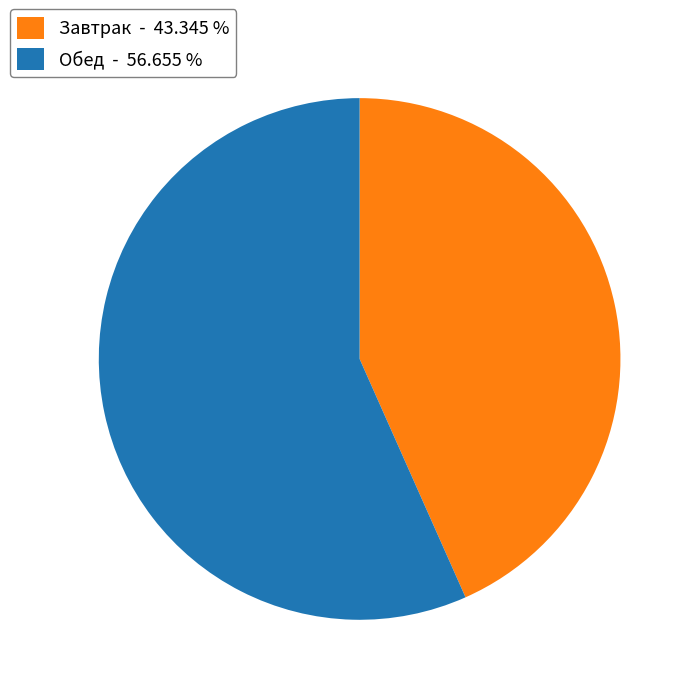

Between Завтрак - 43.345 % and Обед - 56.655 %, which is larger?

Обед - 56.655 %